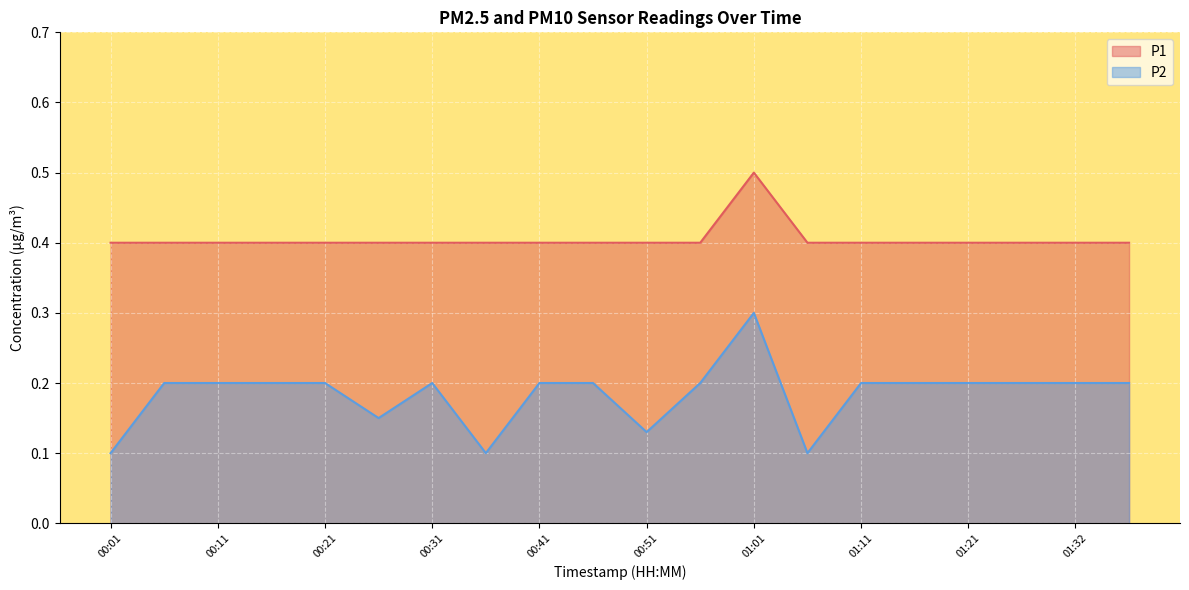

Reading left to right, what are all the values shown in this chart?

P1: 0.4	0.4	0.4	0.4	0.4	0.4	0.4	0.4	0.4	0.4	0.4	0.4	0.5	0.4	0.4	0.4	0.4	0.4	0.4	0.4
P2: 0.1	0.2	0.2	0.2	0.2	0.1	0.2	0.1	0.2	0.2	0.1	0.2	0.3	0.1	0.2	0.2	0.2	0.2	0.2	0.2